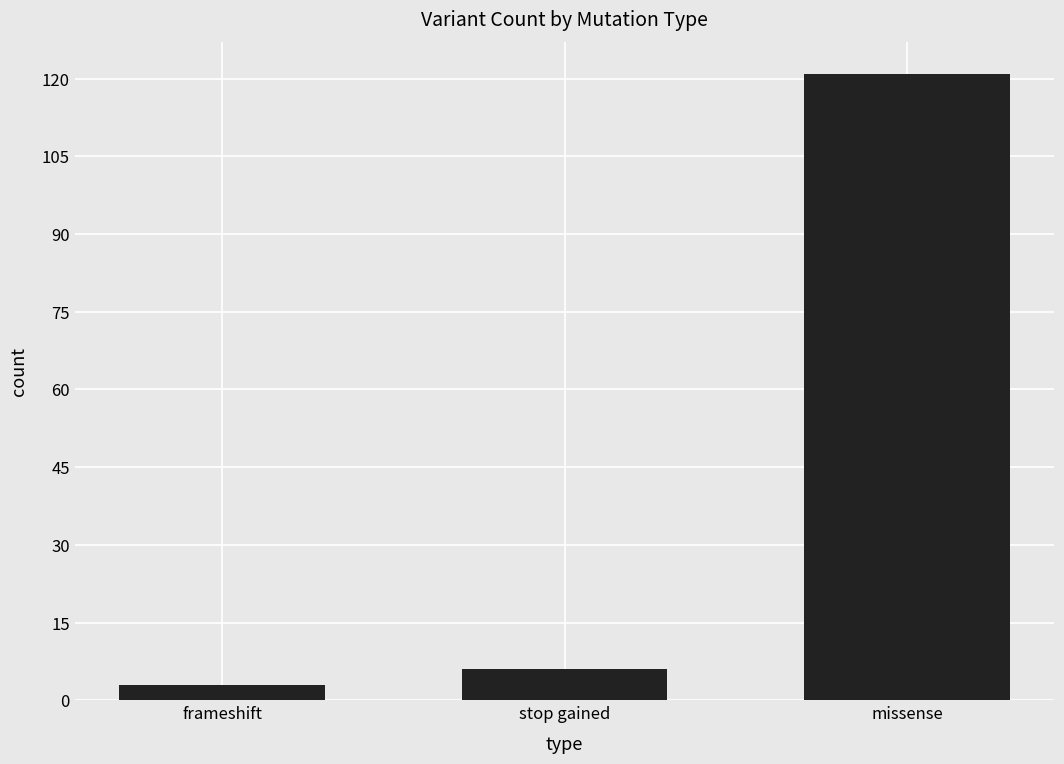

What is the ratio of the value at stop gained to the value at frameshift?

2.0